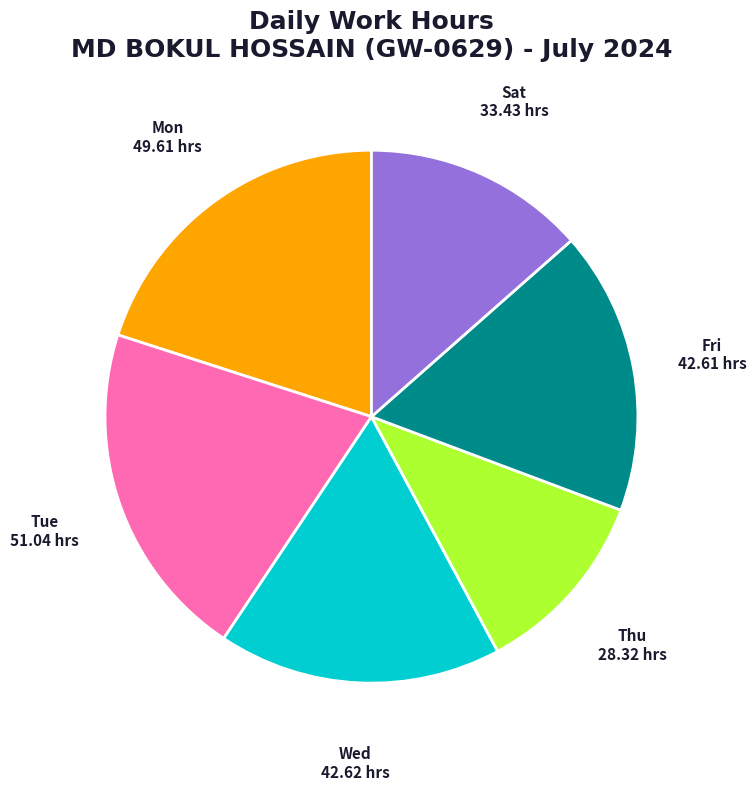

The Fri slice represents 4% of the pie. True or false?

False